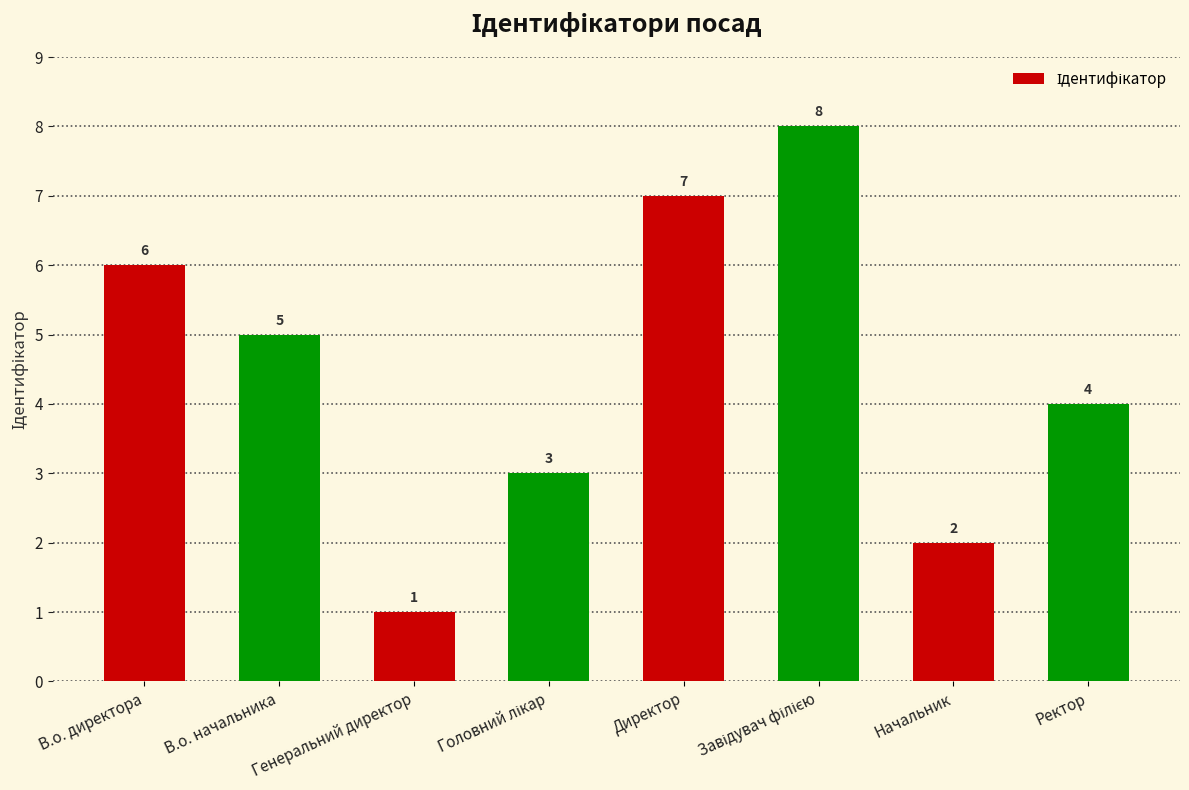

Read the value at Ректор.

4